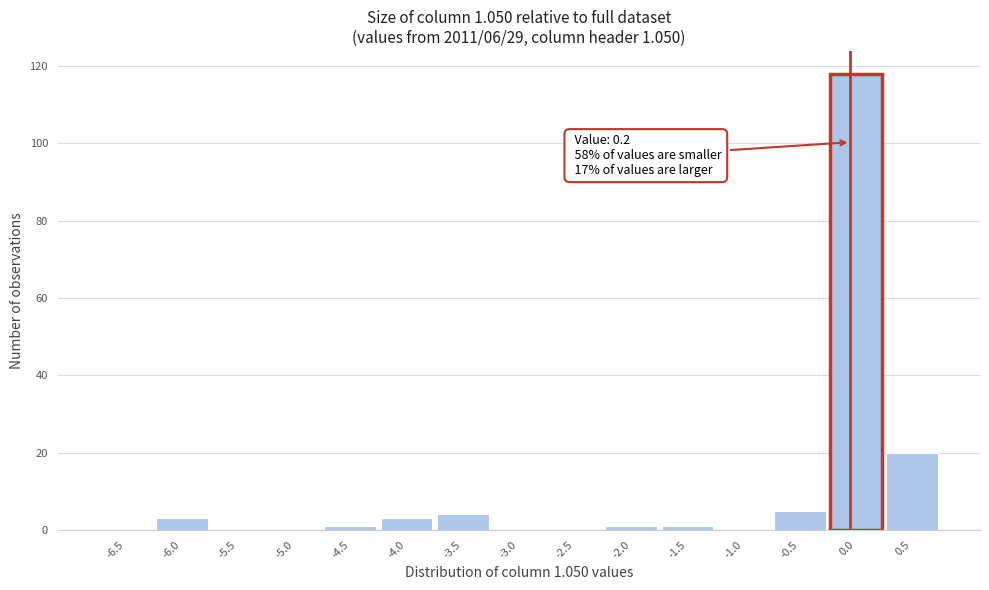

Reading right to left, extract all data points from this chart.

0.5=20	0.0=118	-0.5=5	-1.0=0	-1.5=1	-2.0=1	-2.5=0	-3.0=0	-3.5=4	-4.0=3	-4.5=1	-5.0=0	-5.5=0	-6.0=3	-6.5=0